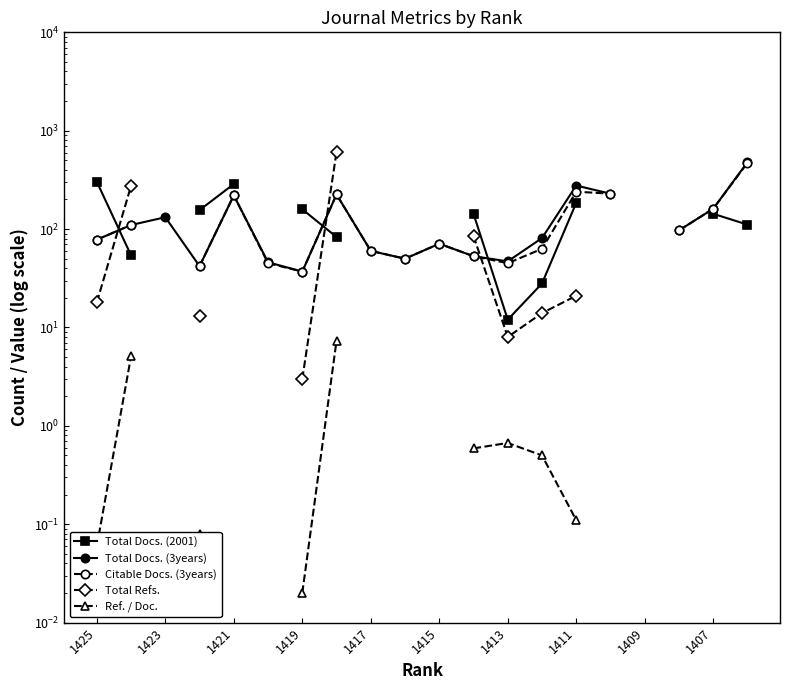

How many lines are shown in the chart?

5